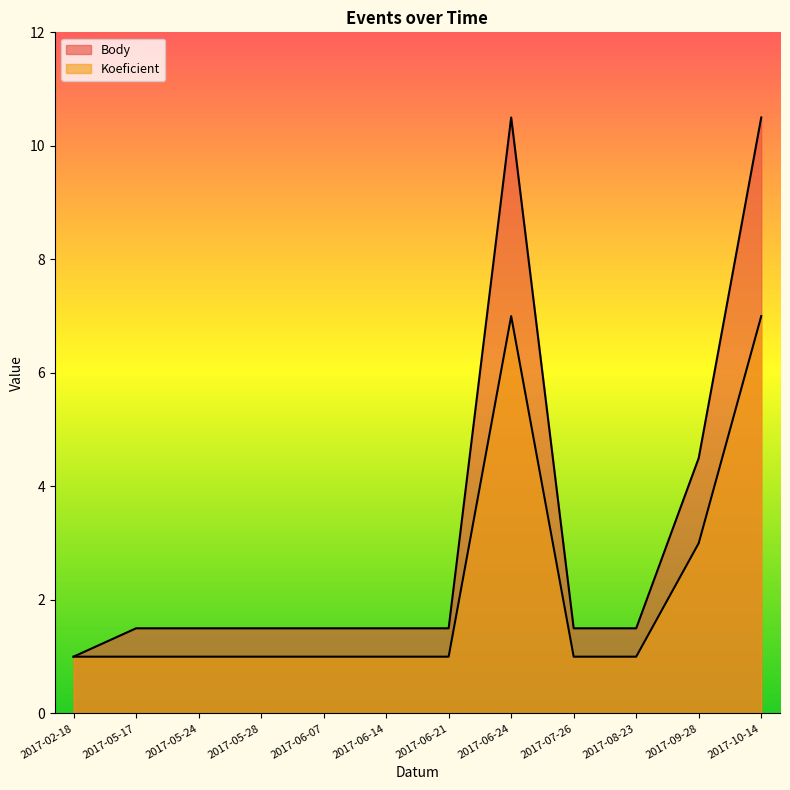

How many lines are shown in the chart?

2